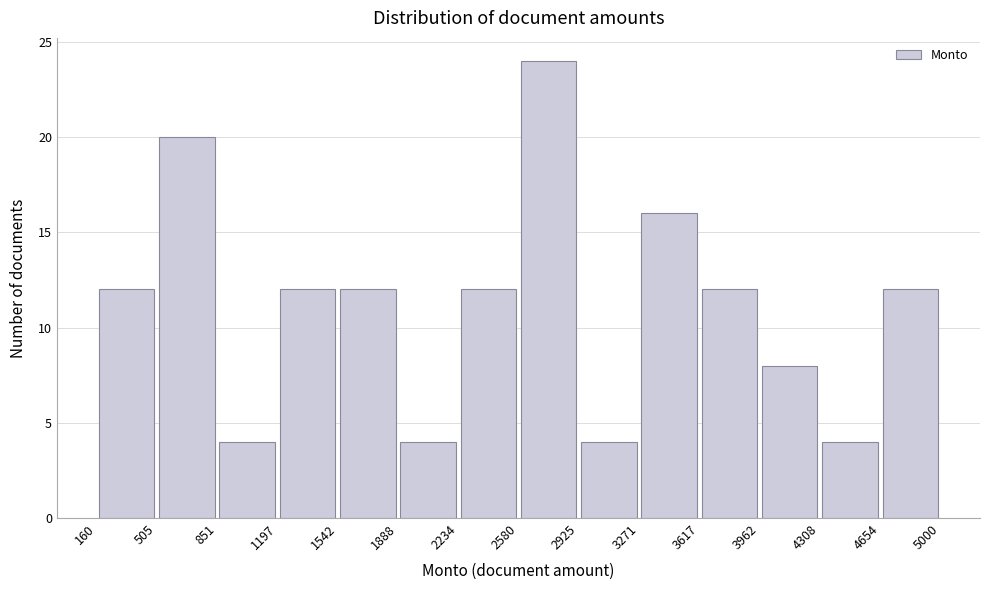

Which range on the x-axis has the tallest bar?

2580 to 2925